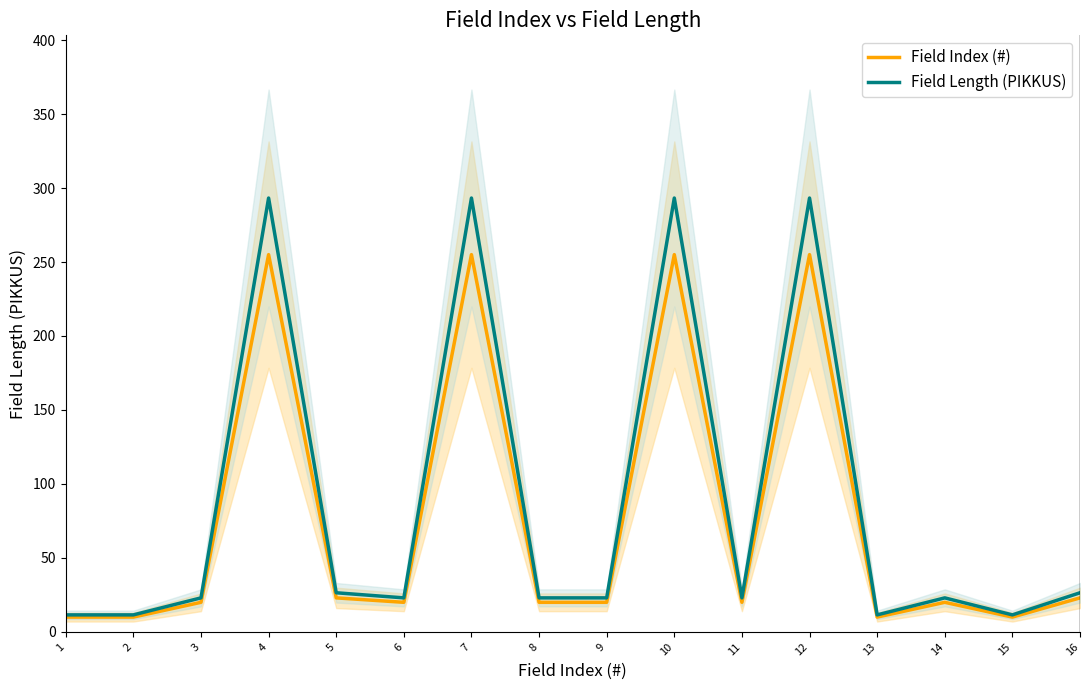

Where is the first local maximum for Field Index (#)?

4